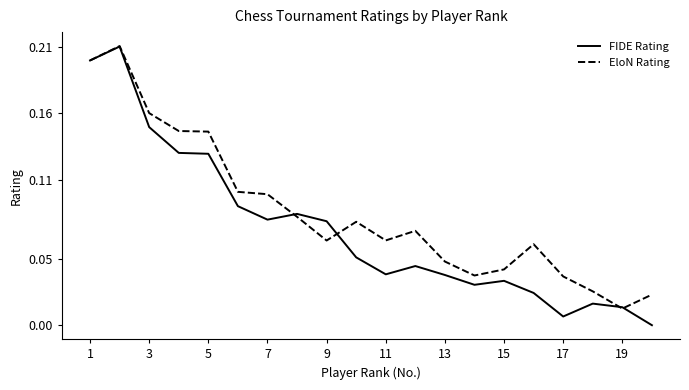

After their last crossing, which series has the higher values: FIDE Rating or EloN Rating?

EloN Rating